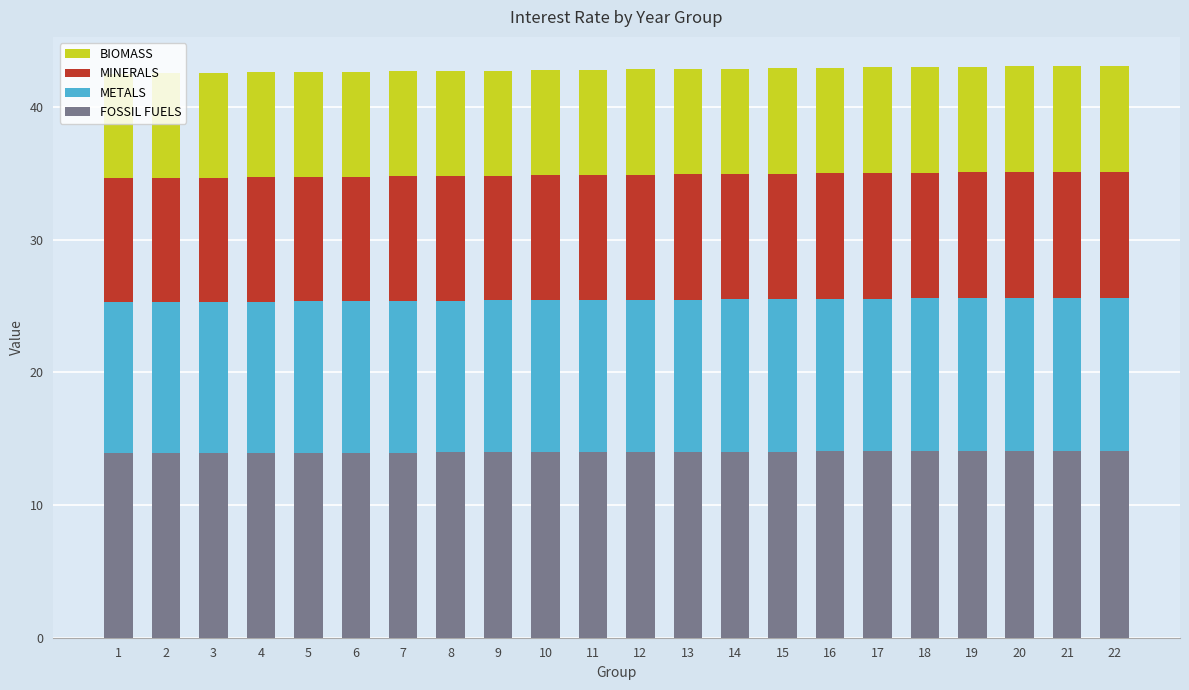

How many series are shown in this chart?

4